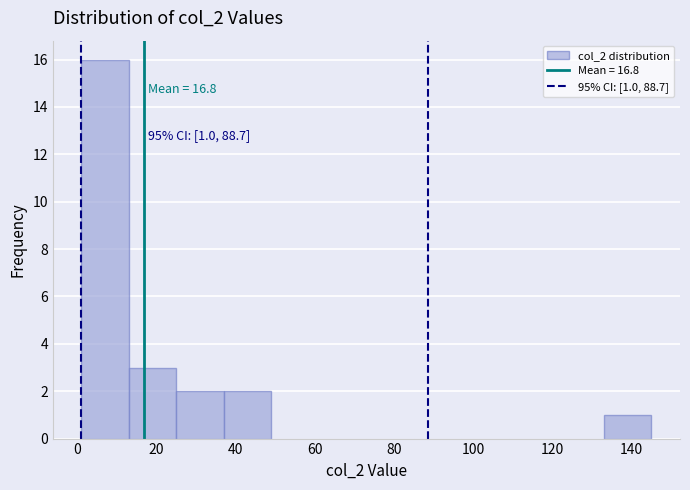

Over which range of the x-axis is the bar tallest?

1 to 13